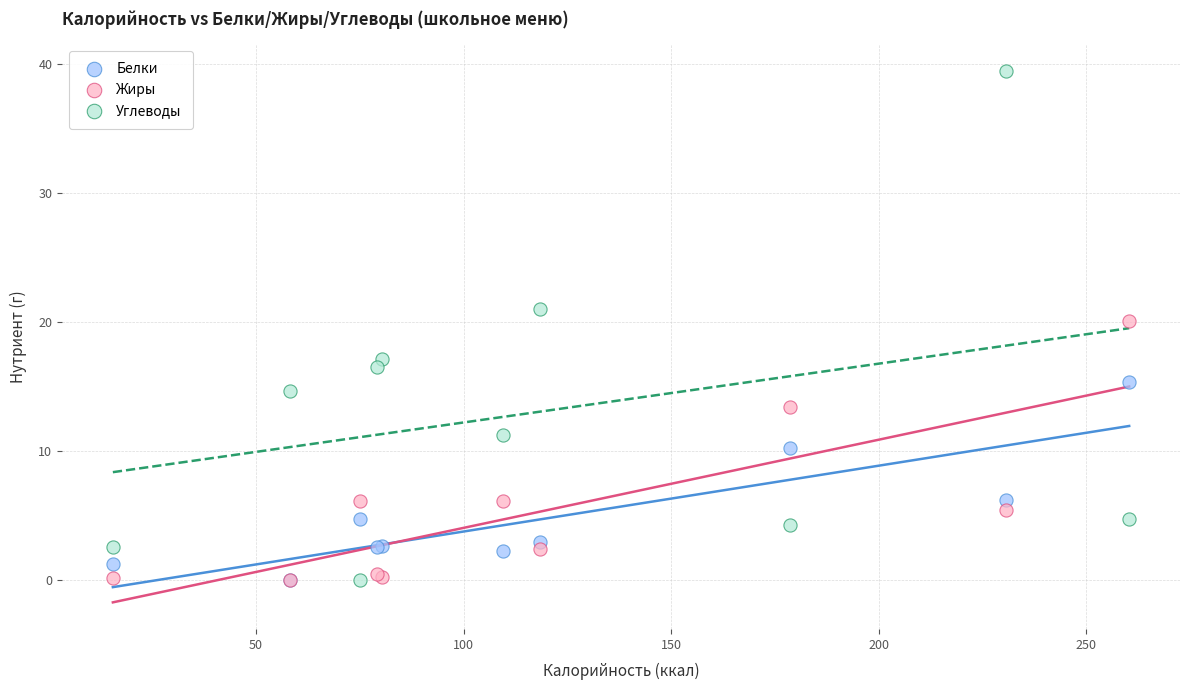

Which series has the largest Y range (max minus min)?

Углеводы